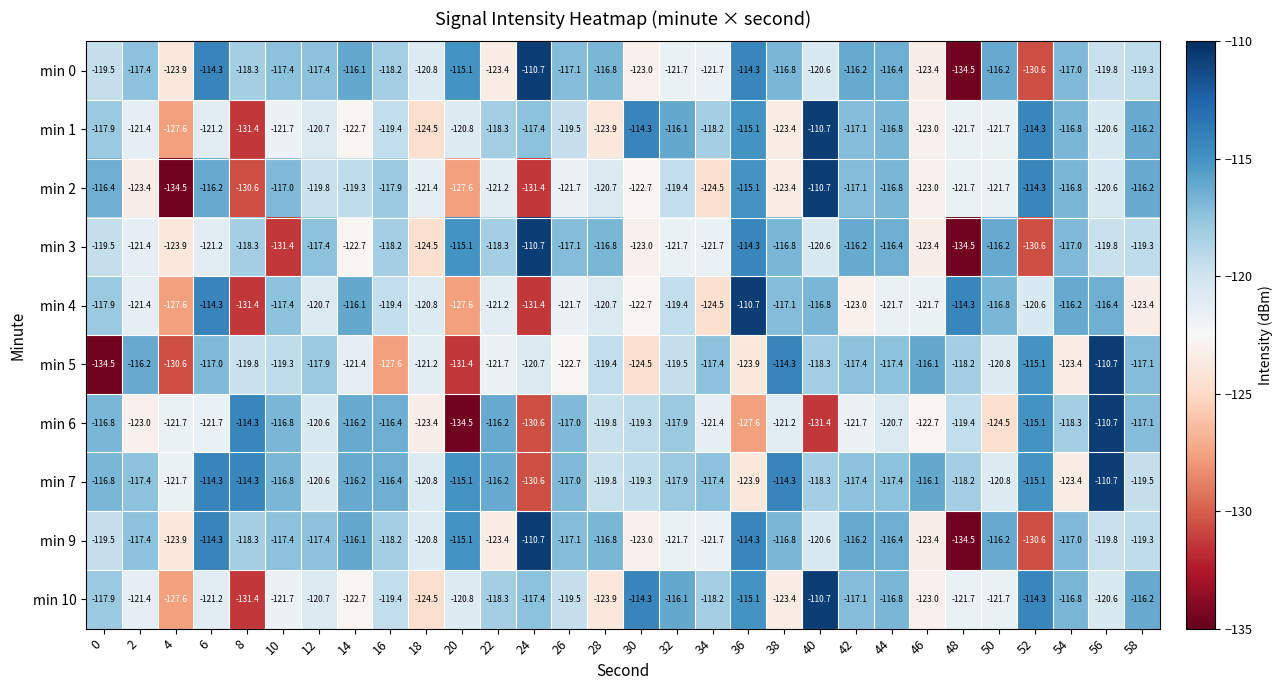

The value of min 0 at 20 is -201.4. True or false?

False